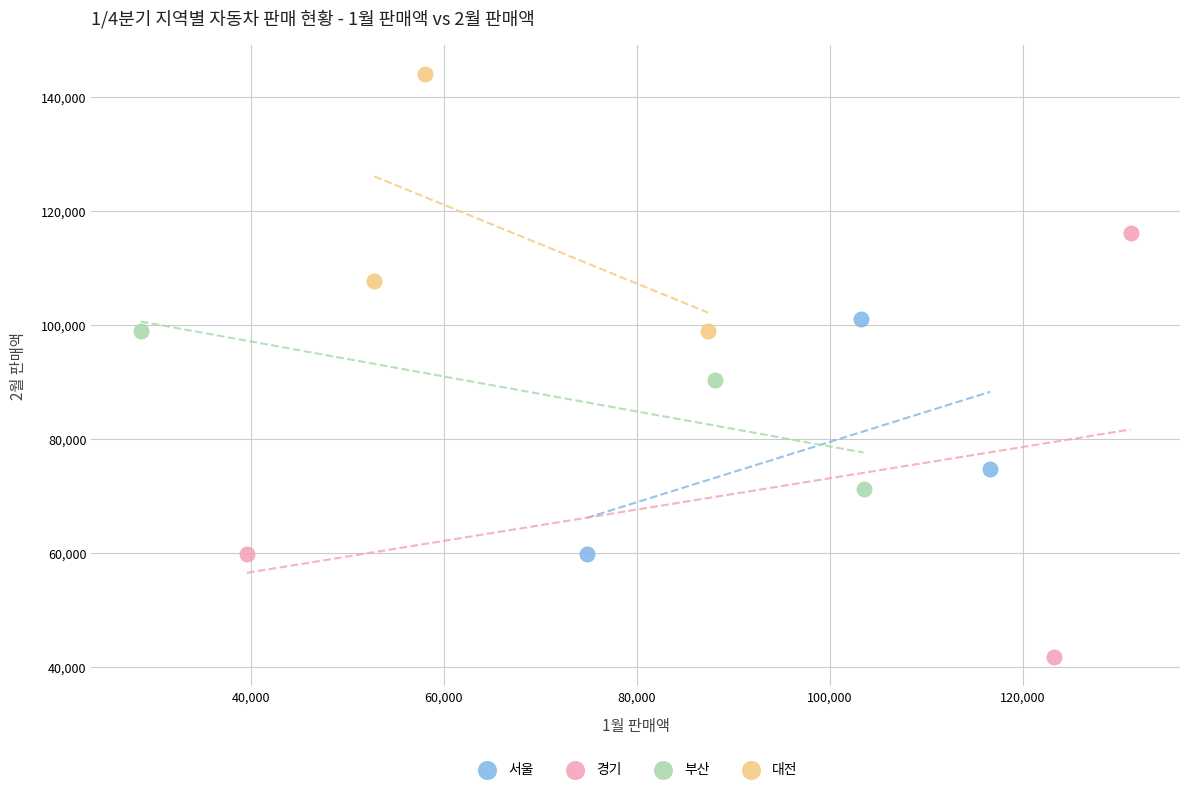

Which series reaches the minimum Y coordinate?

경기